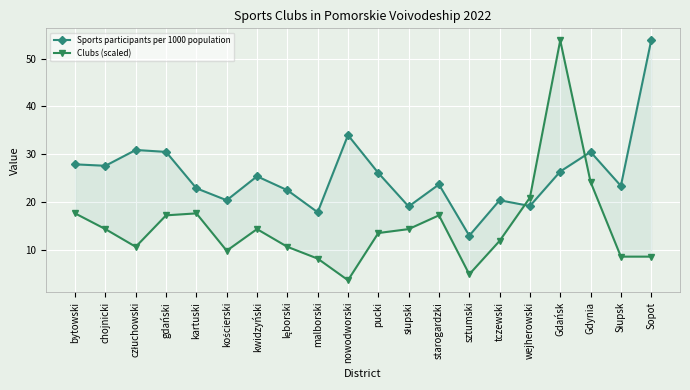

What are all the series names shown in the legend?

Sports participants per 1000 population, Clubs (scaled)